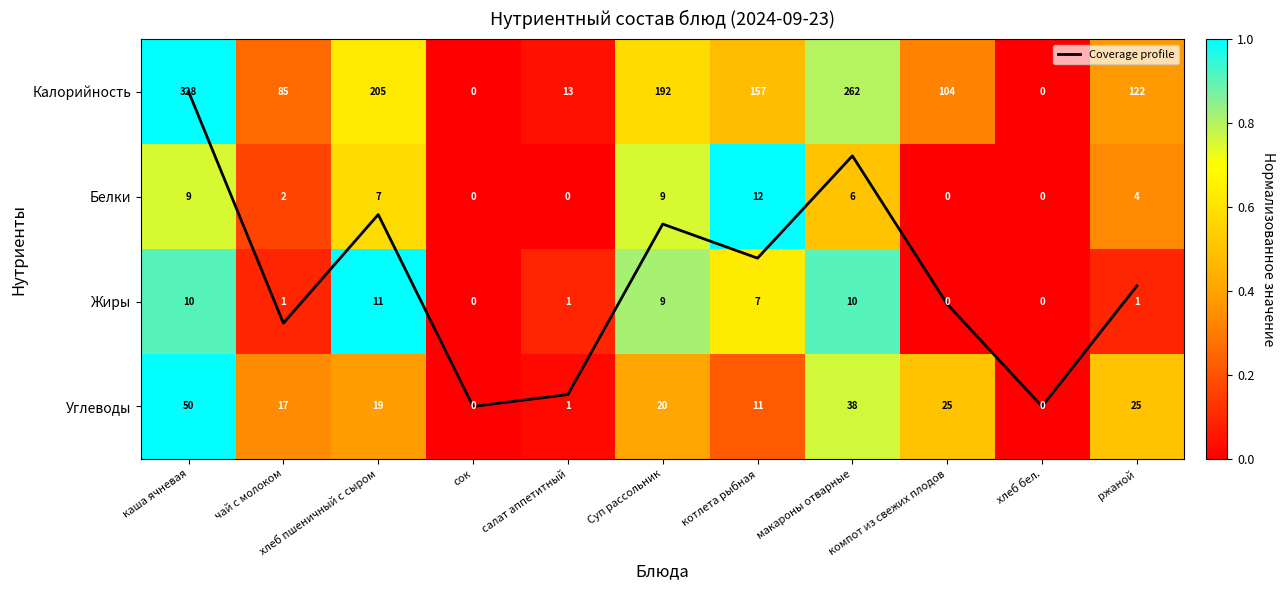

Is it true that Углеводы equals 1.3 at каша ячневая?

False